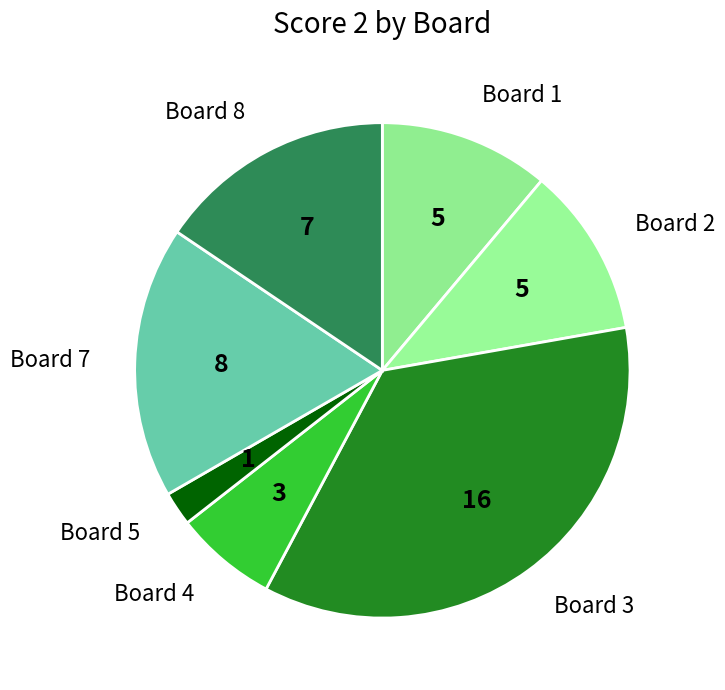

How many segments does this pie chart have?

7